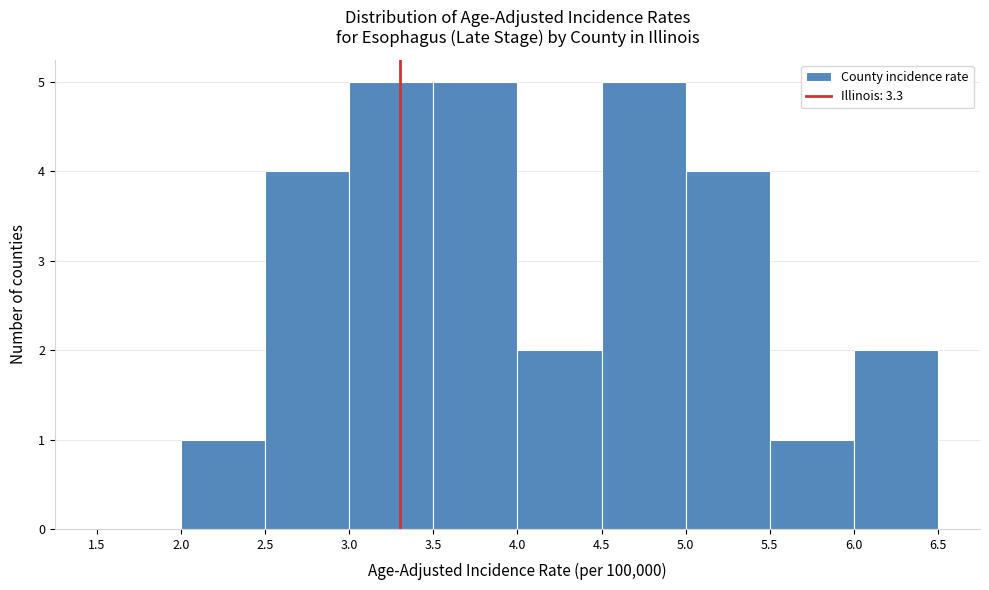

Reading left to right, list every bar in this chart as the range it spans on the x-axis followed by its height. The values are not printed on the chart, so give them approximately, as read against the axis.

1.5 to 2.0: 0
2.0 to 2.5: 1
2.5 to 3.0: 4
3.0 to 3.5: 5
3.5 to 4.0: 5
4.0 to 4.5: 2
4.5 to 5.0: 5
5.0 to 5.5: 4
5.5 to 6.0: 1
6.0 to 6.5: 2